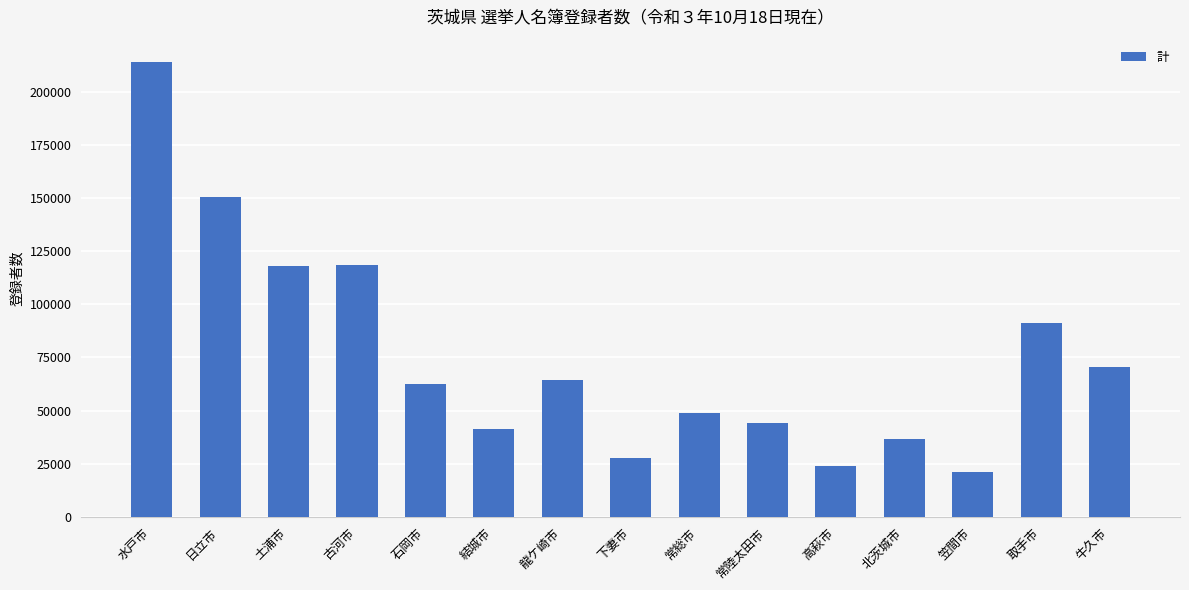

The chart shows a value of 44024 at 常陸太田市. True or false?

True